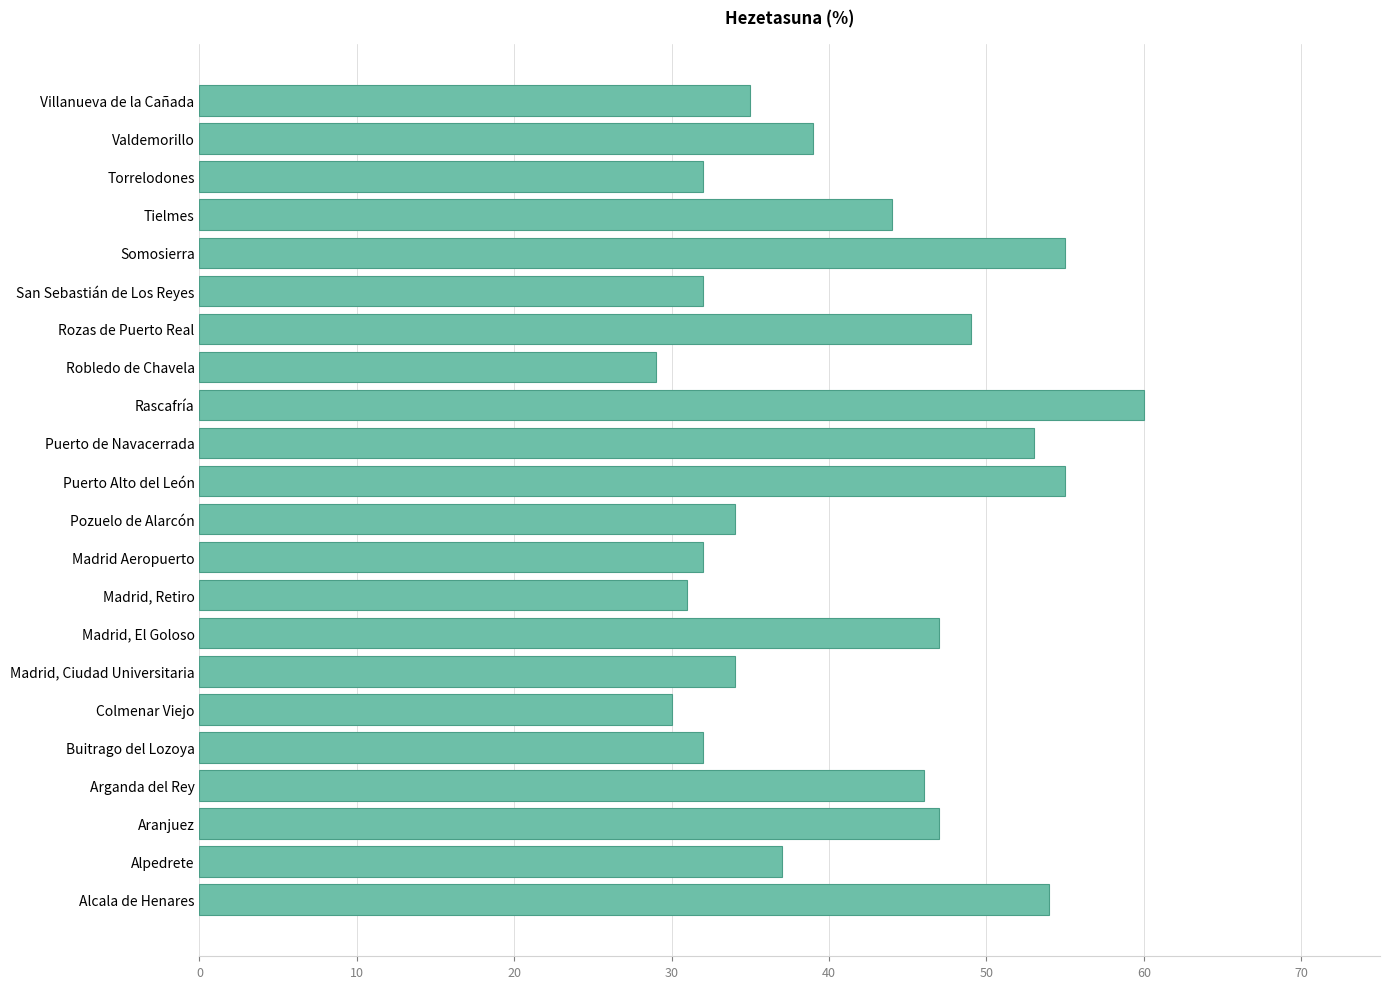

What is the smallest value displayed?

29